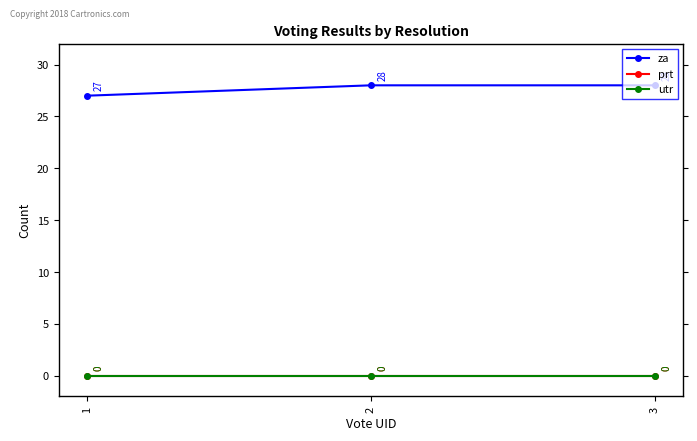

List the series in order of their peak value, highest first.

za, prt, utr